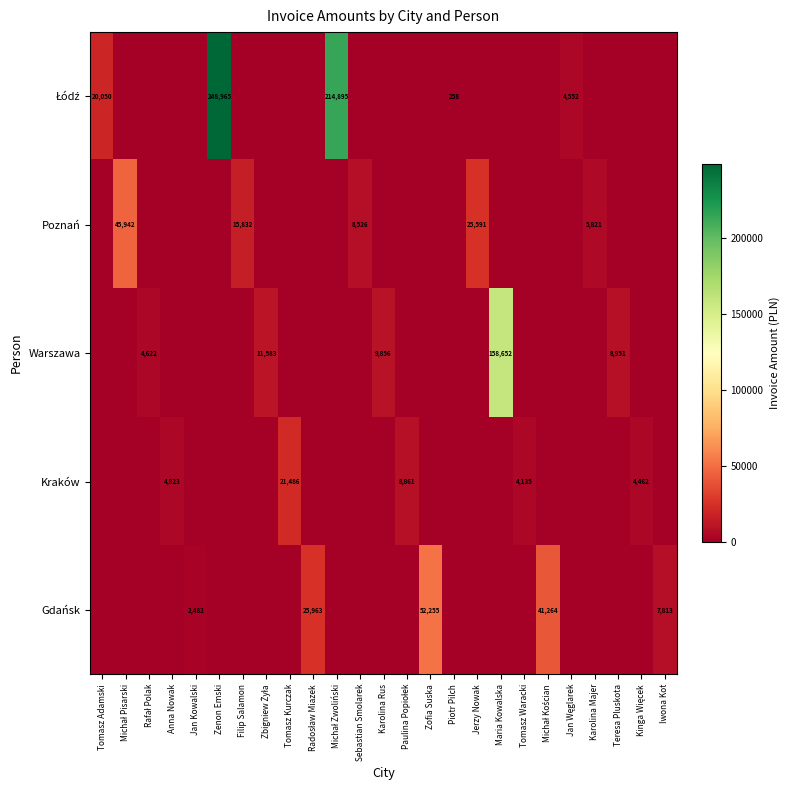

Is it true that Poznań equals 1995 at Sebastian Smolarek?

False